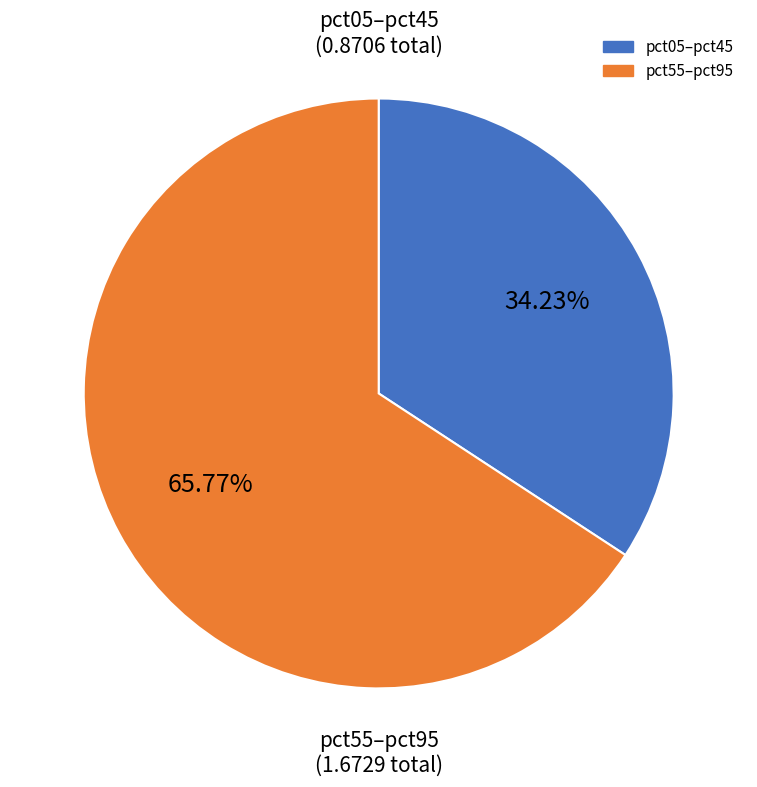

Count the number of slices in the pie.

2